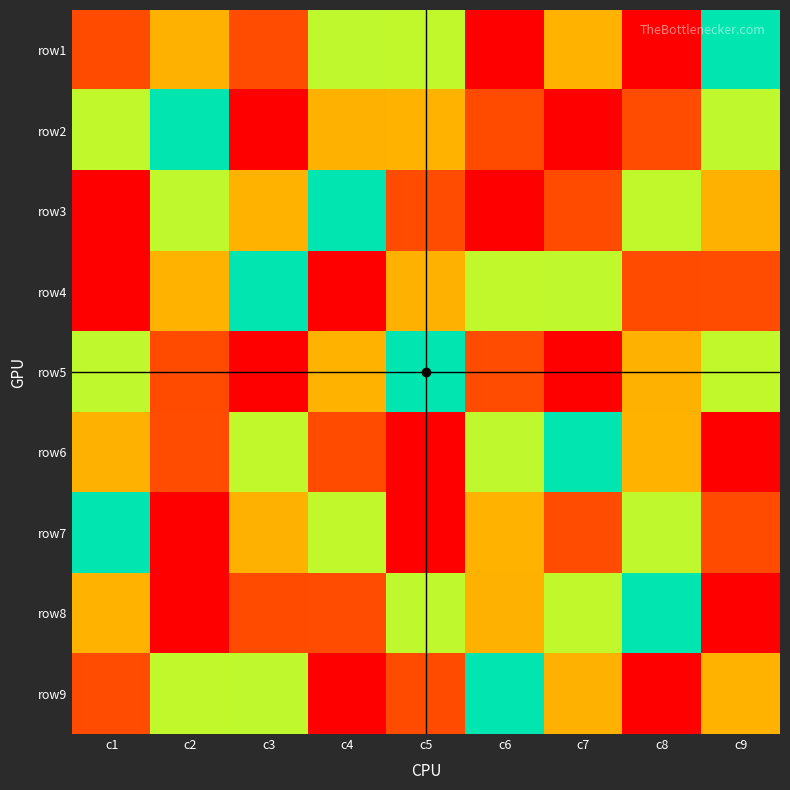

How many categories are shown in the chart?

9